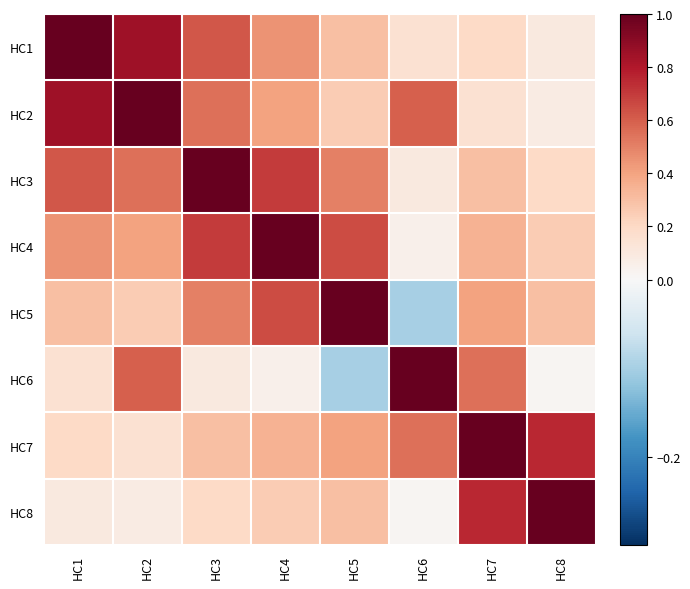

How many categories are shown in the chart?

8